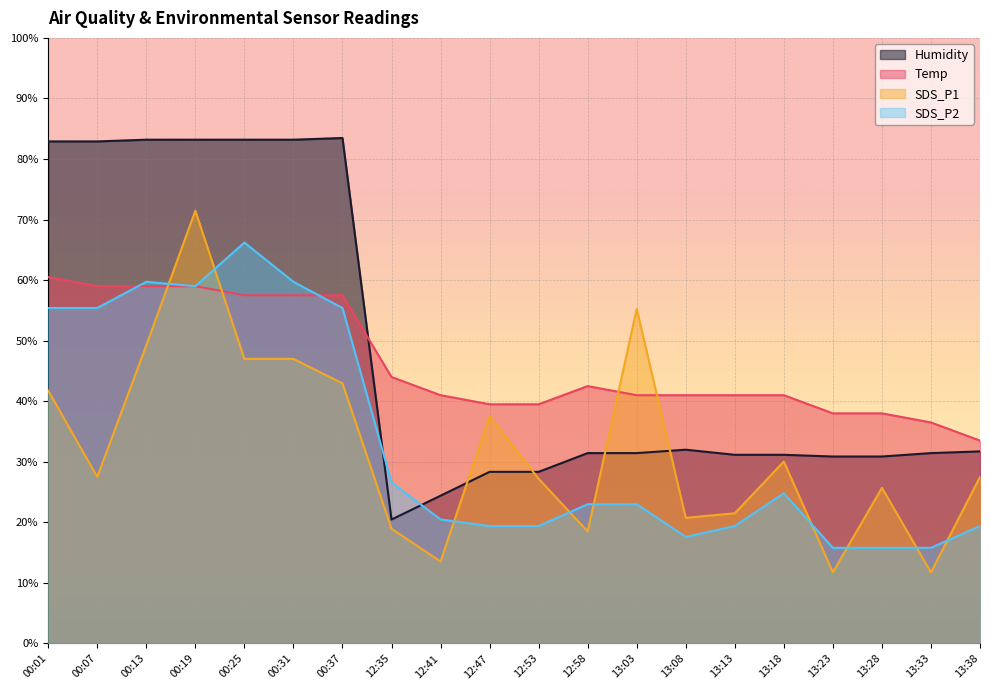

The value of Temp at 13:28 is 38.0. True or false?

True